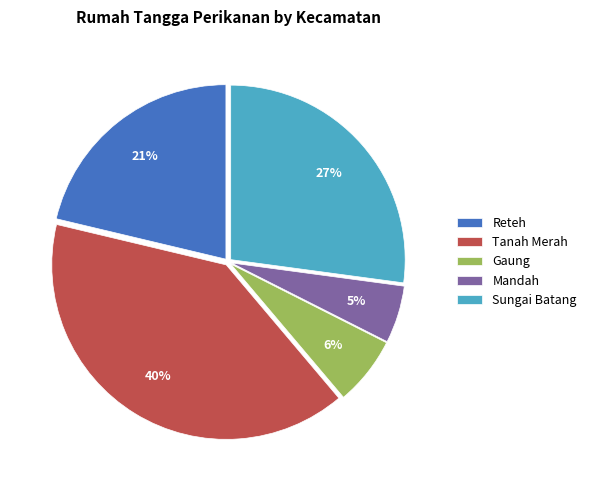

Does Sungai Batang account for over 50% of the chart?

No